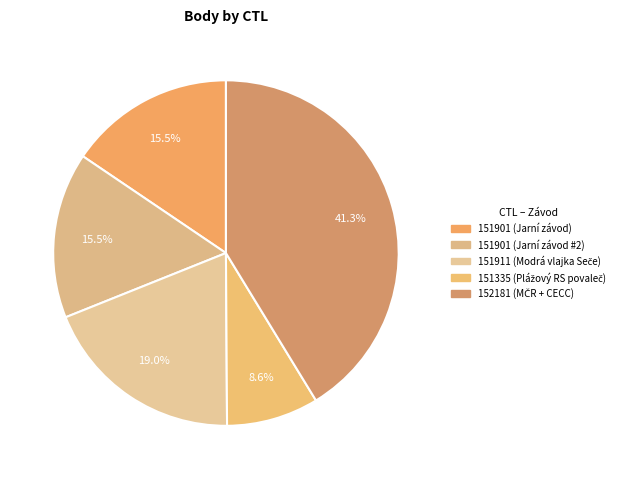

Is 151911 (Modrá vlajka Seče) the majority of the pie?

No